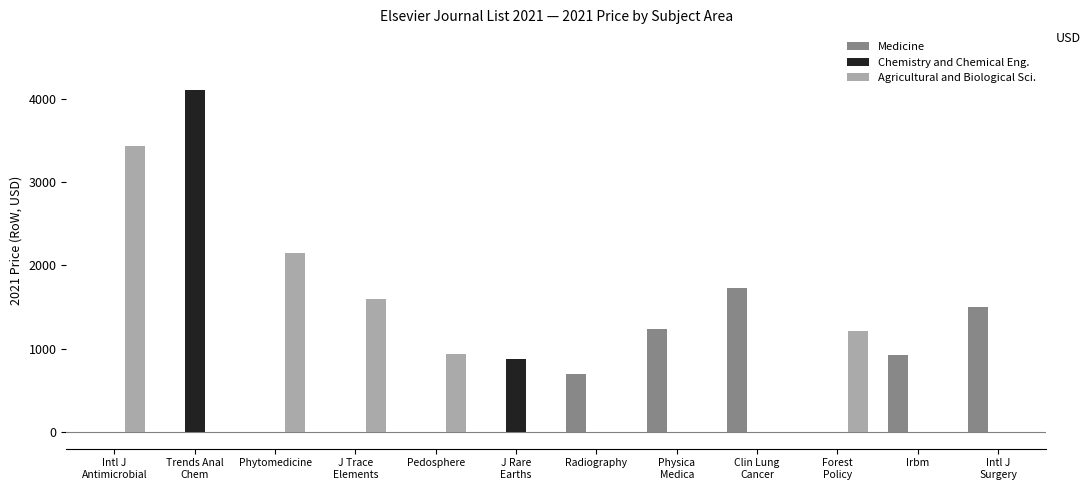

True or false: Chemistry and Chemical Eng. has a value of 0 at Intl J
Surgery.

True